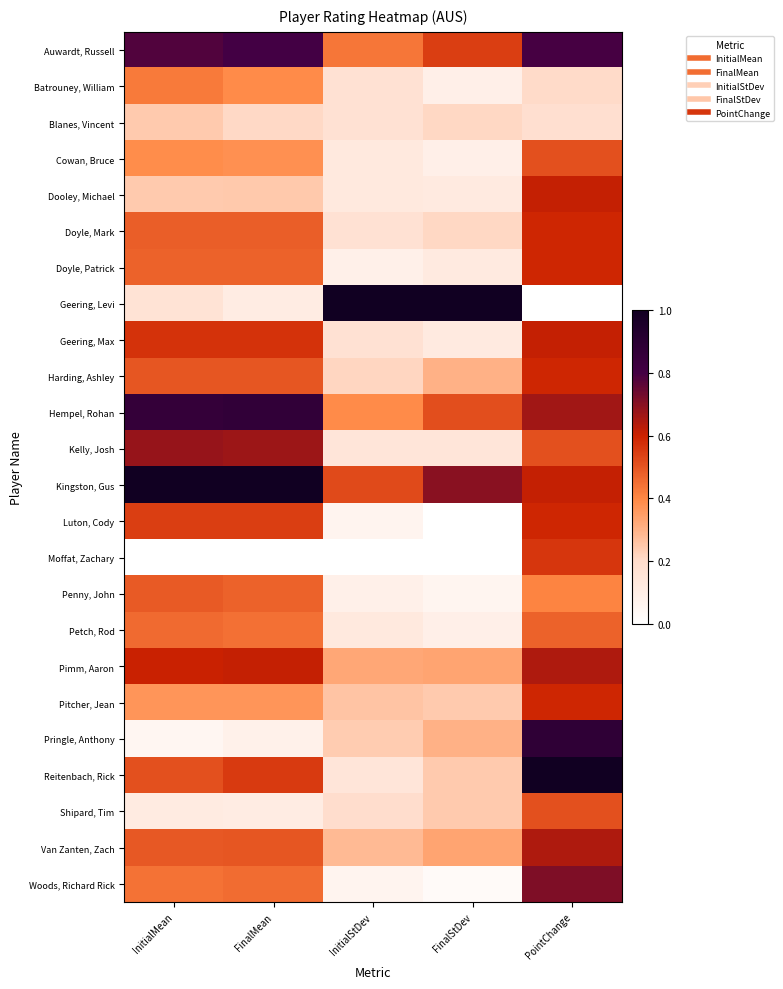

Between PointChange and InitialStDev, which is larger?

PointChange